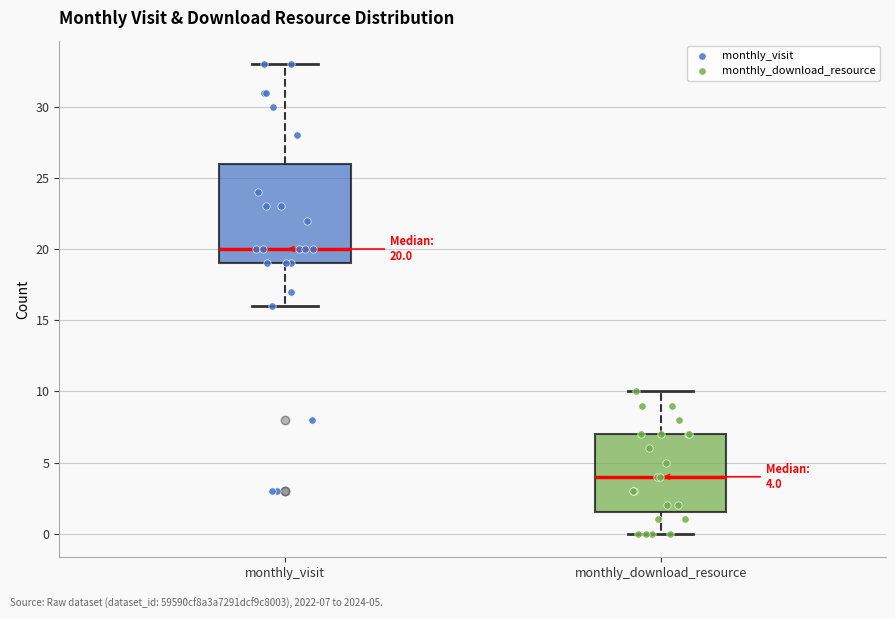

Which box is the tallest, from its lower edge to its upper edge?

monthly_visit